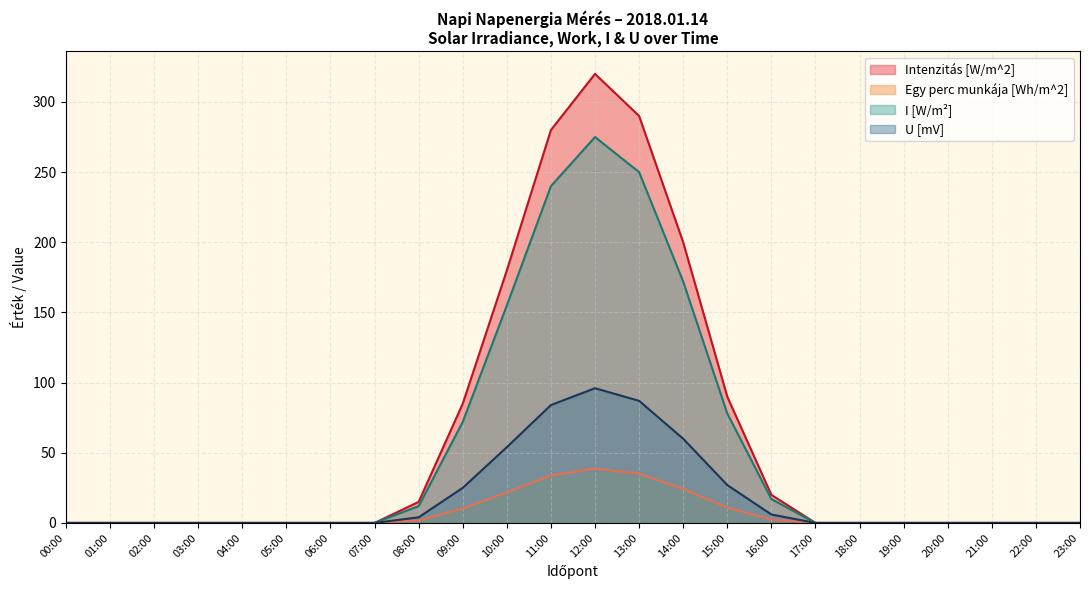

Which series has the widest spread of values?

Intenzitás [W/m^2]